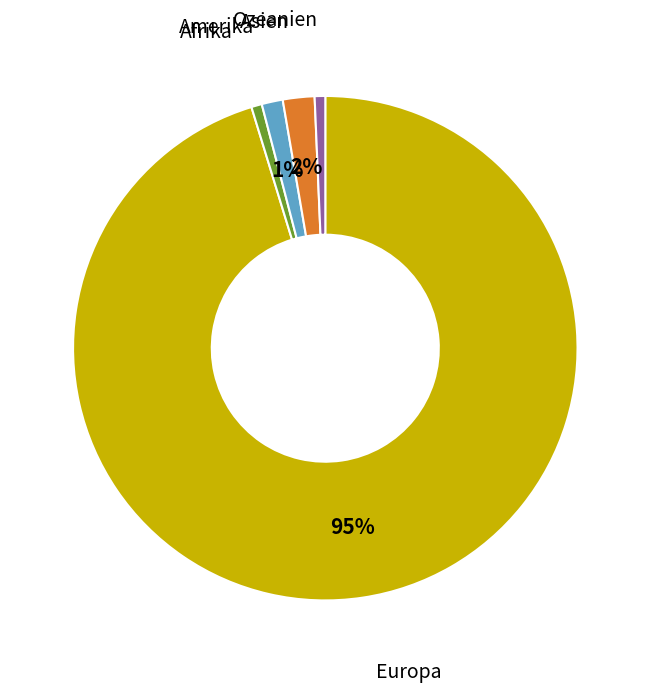

Is there any slice that represents more than half of the pie?

Yes